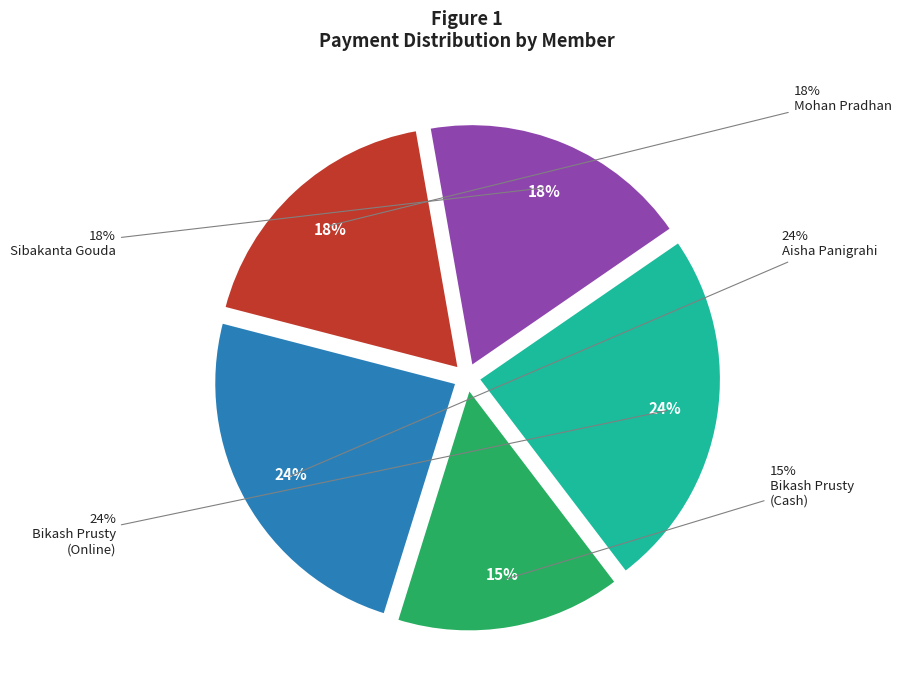

Count the number of slices in the pie.

5